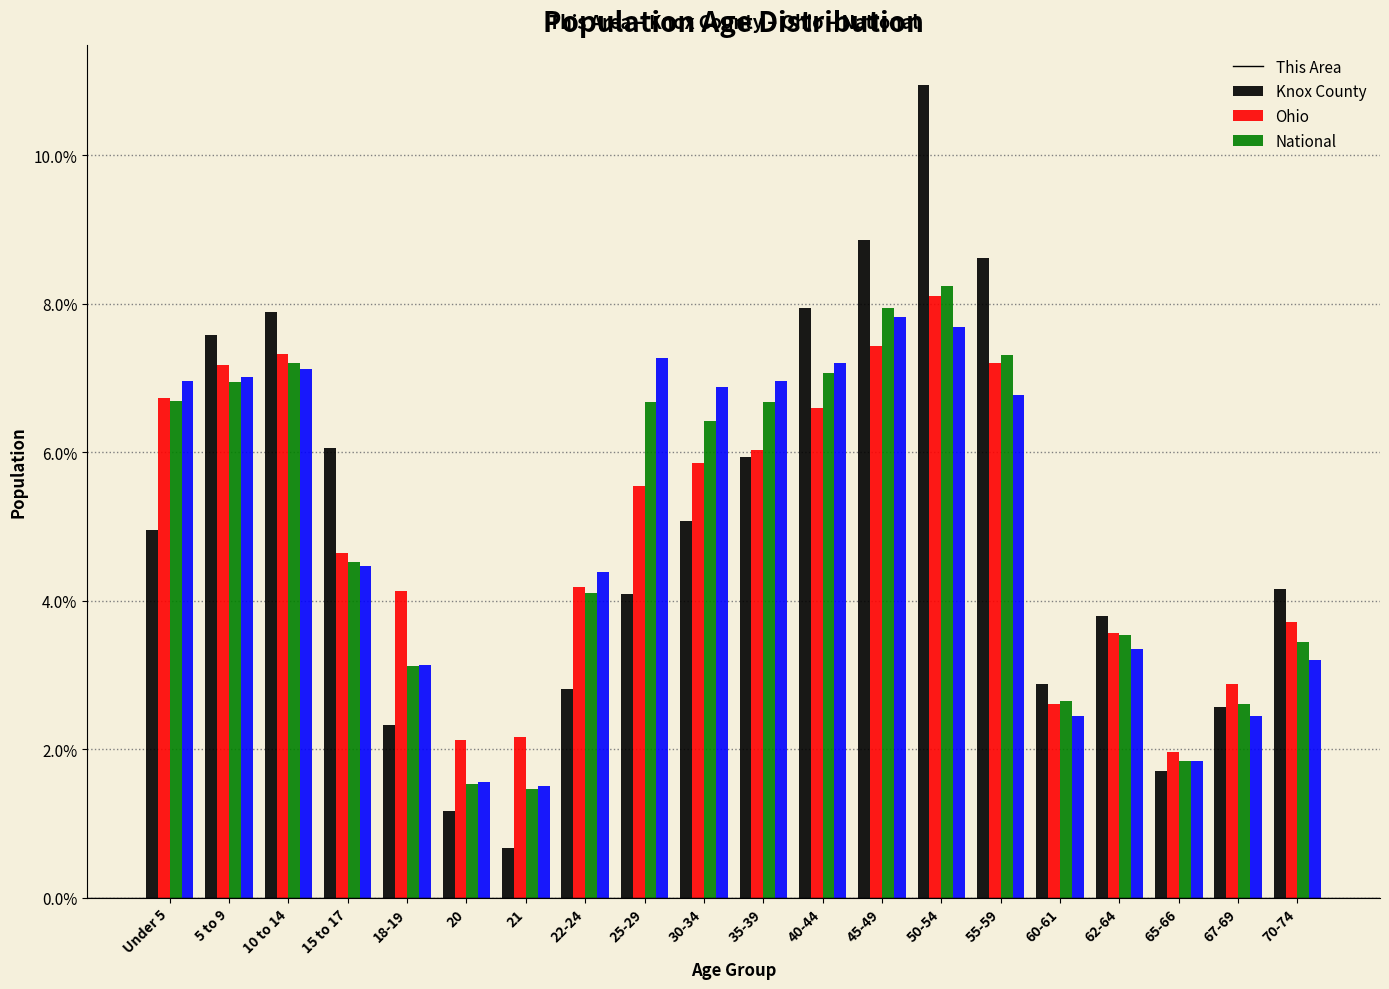

Is the value of National at 40-44 greater than the value of This Area at 22-24?

Yes